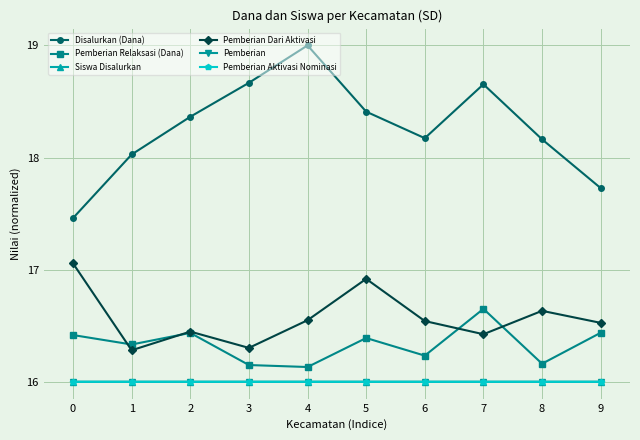

Count the Pemberian Relaksasi (Dana) values in the range 16 to 17.

10